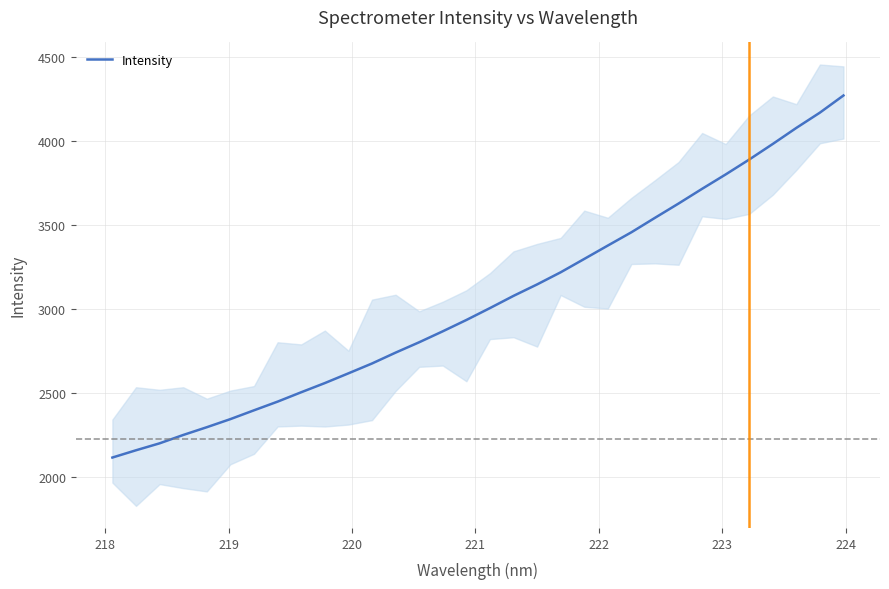

What is the maximum value for Intensity?

4269.7